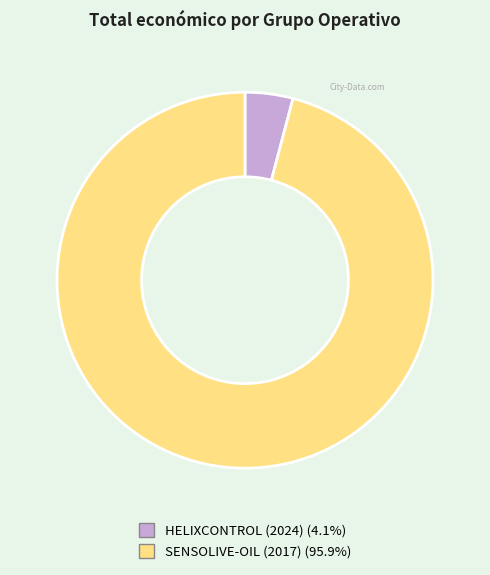

Is HELIXCONTROL (2024) the majority of the pie?

No